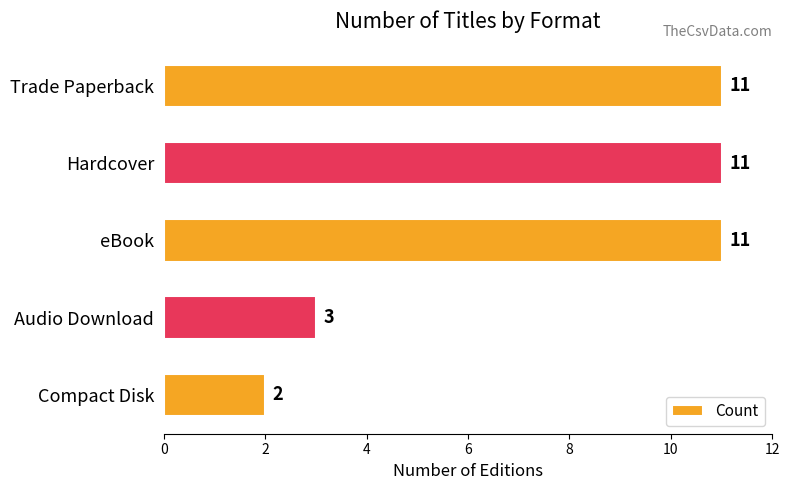

Between Hardcover and Compact Disk, which is larger?

Hardcover